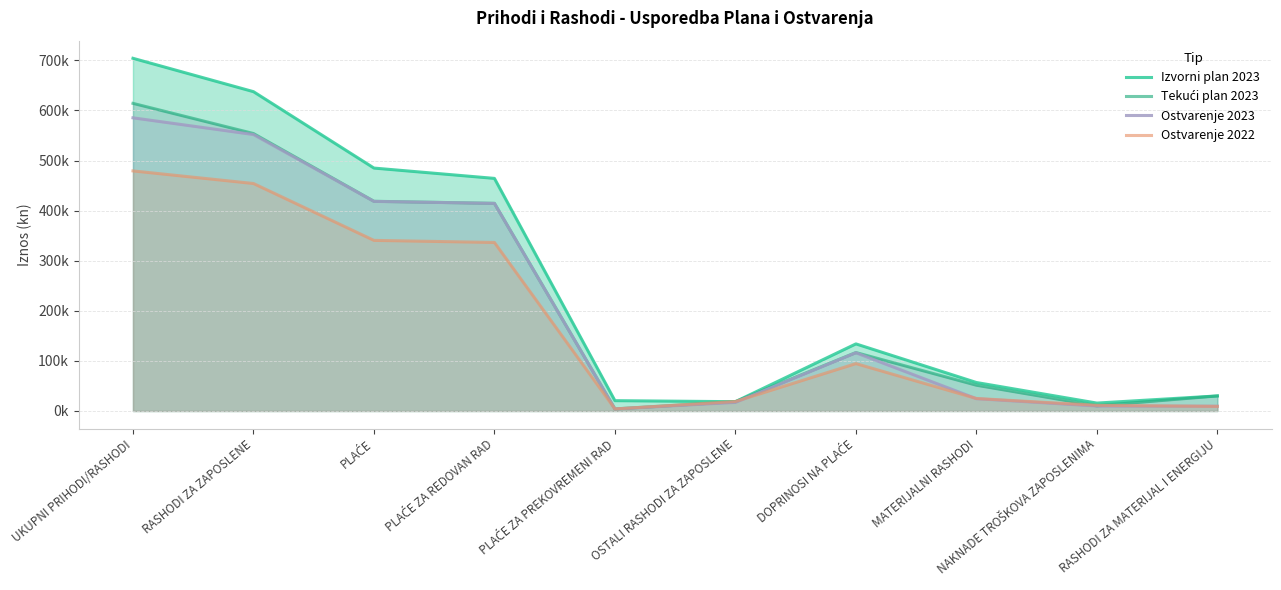

How many interior local peaks does the Tekući plan 2023 series have?

1